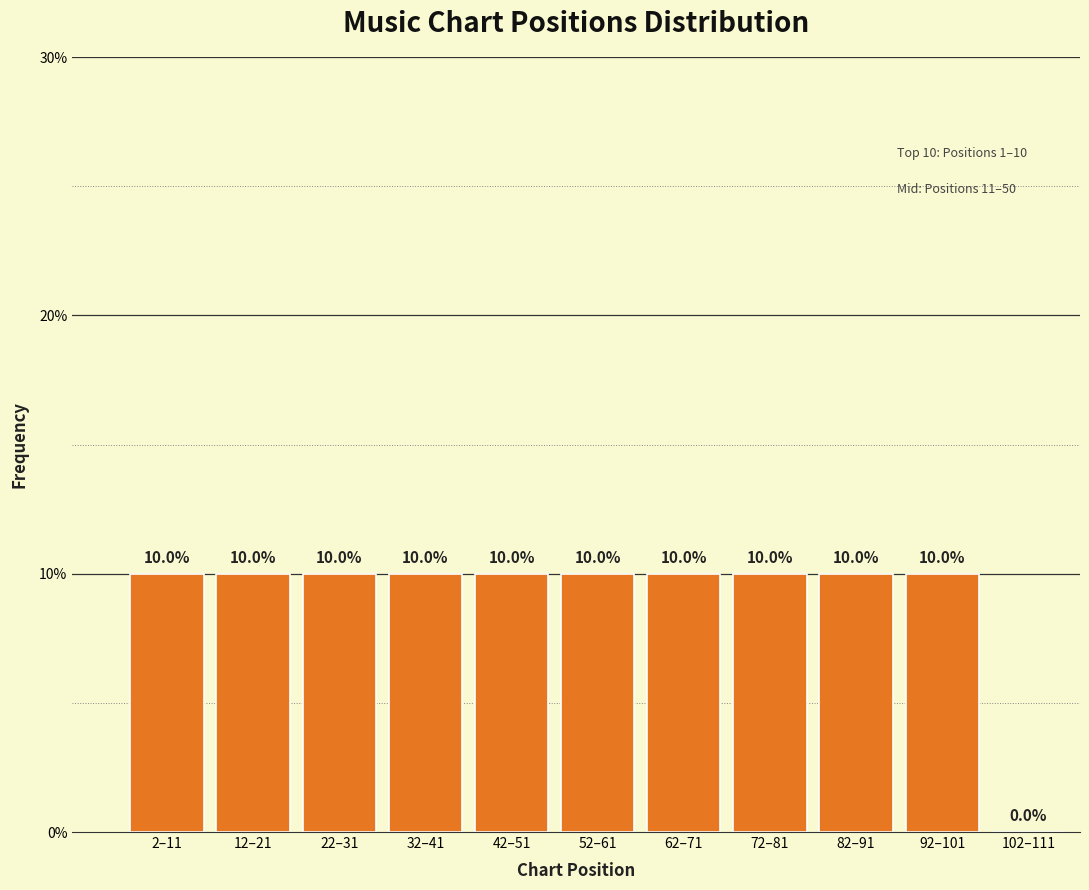

Reading right to left, list all the values displayed in this chart.

102–111=0	92–101=10	82–91=10	72–81=10	62–71=10	52–61=10	42–51=10	32–41=10	22–31=10	12–21=10	2–11=10